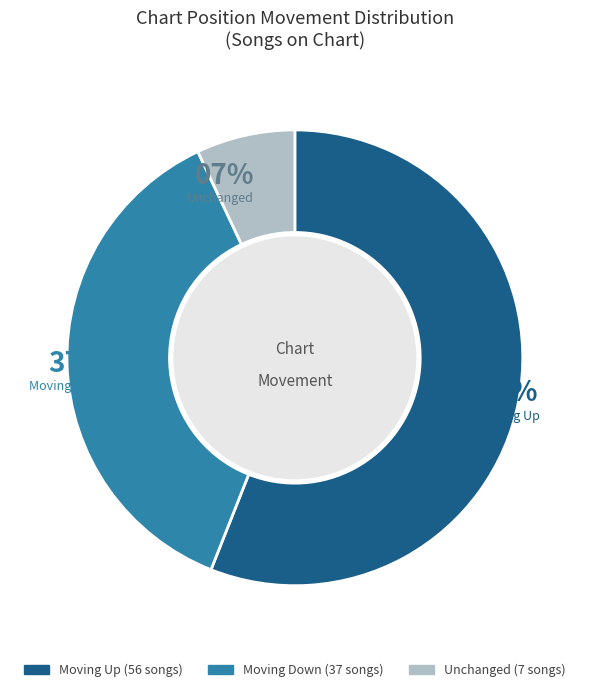

To the nearest percent, what is the difference between the largest and smallest slice percentages?

49%